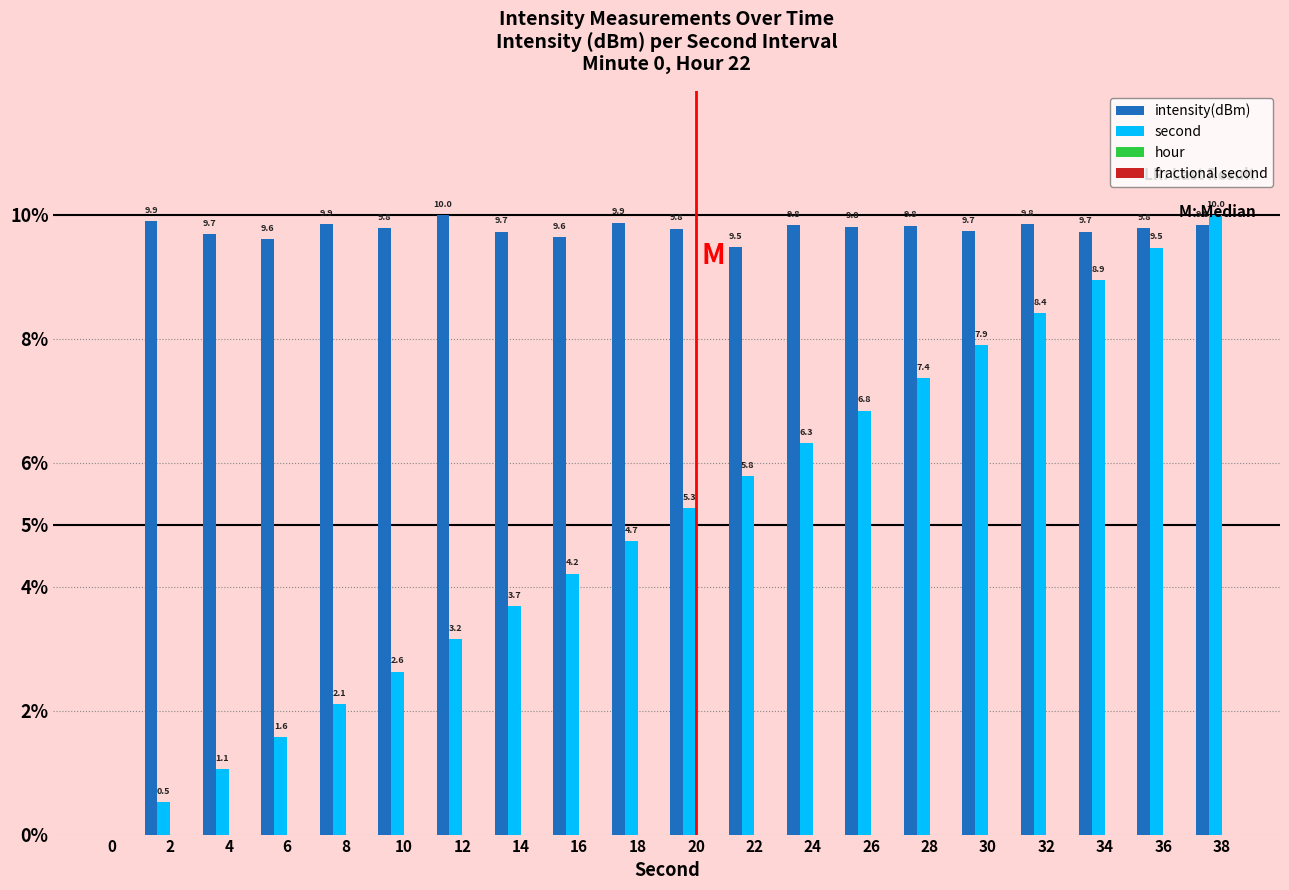

What is the highest value of the intensity(dBm) series?

10.0